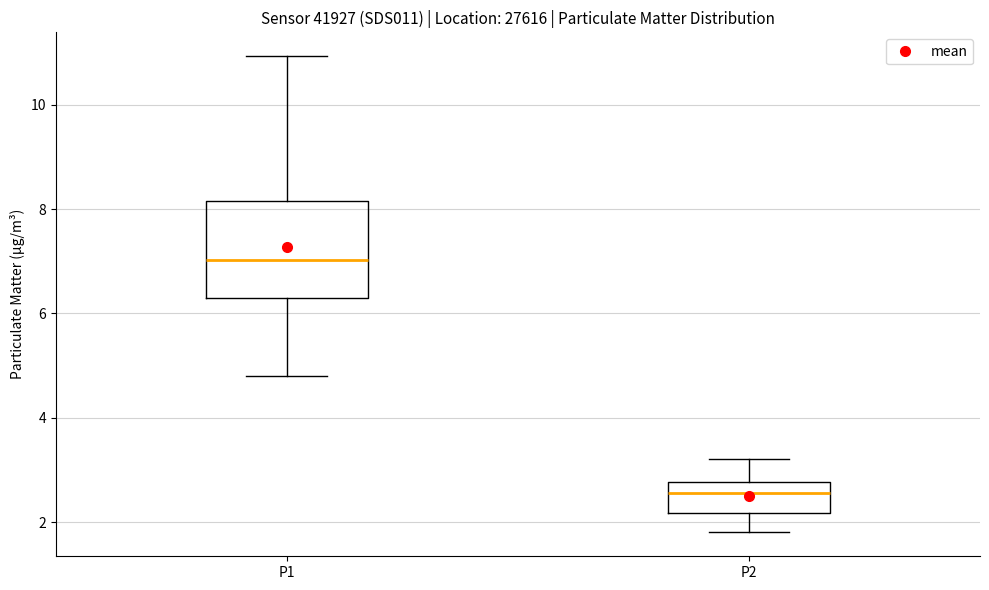

Which box's median line is the highest?

P1